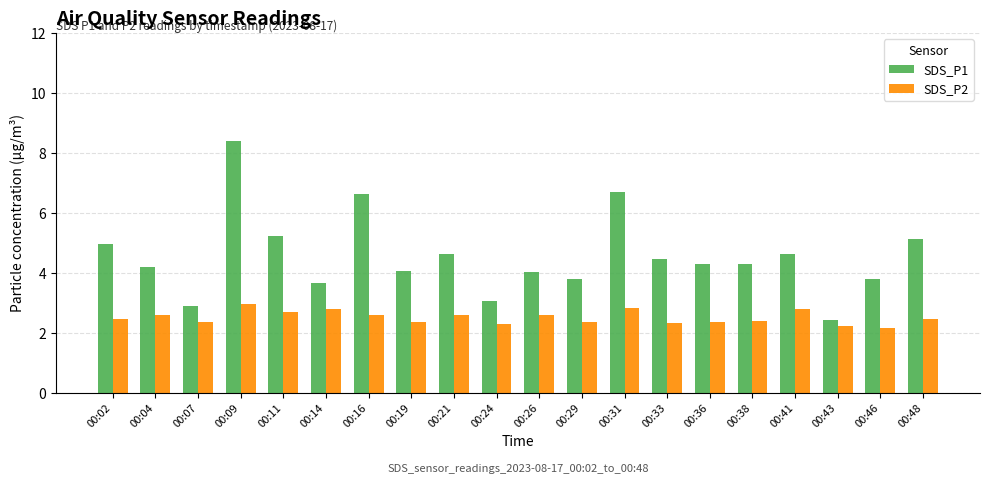

Which series has the widest spread of values?

SDS_P1